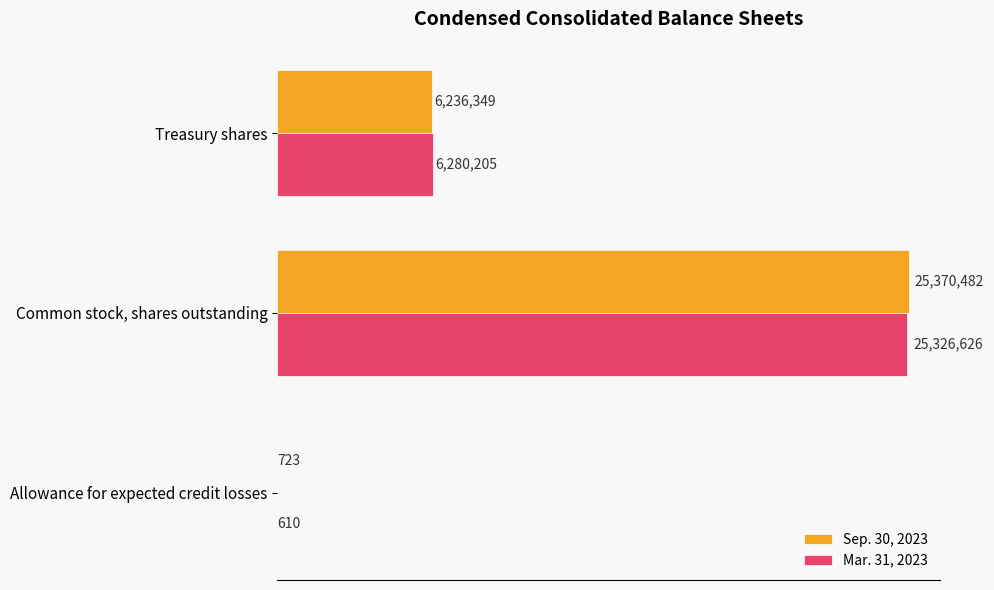

Reading left to right, list all the values displayed in this chart.

Sep. 30, 2023: 723	25370482	6236349
Mar. 31, 2023: 610	25326626	6280205